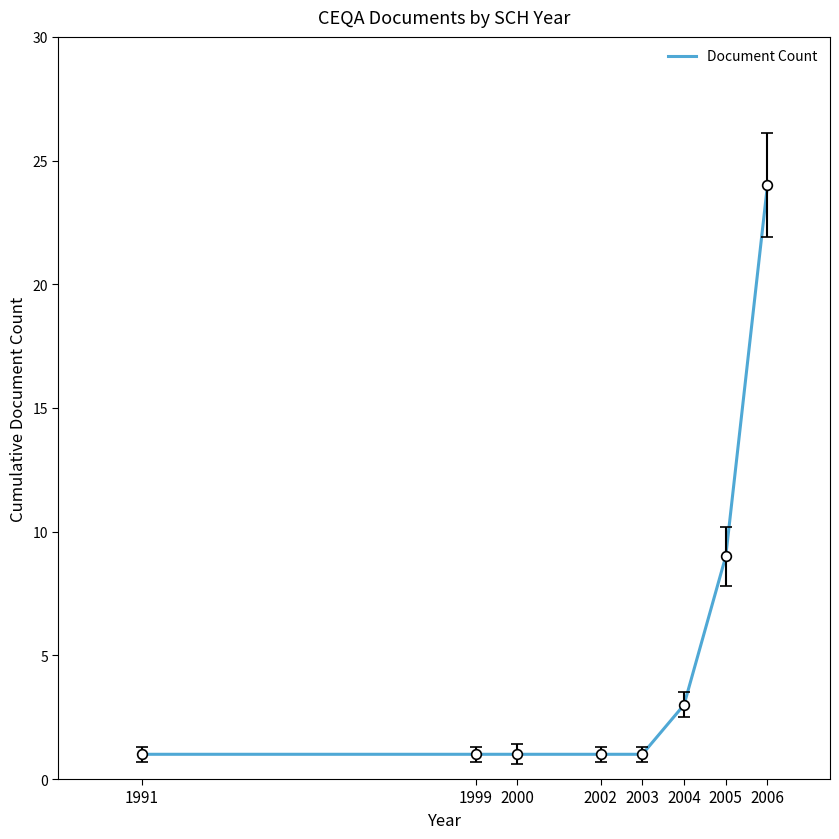

The chart shows a value of 33 at 2006. True or false?

False